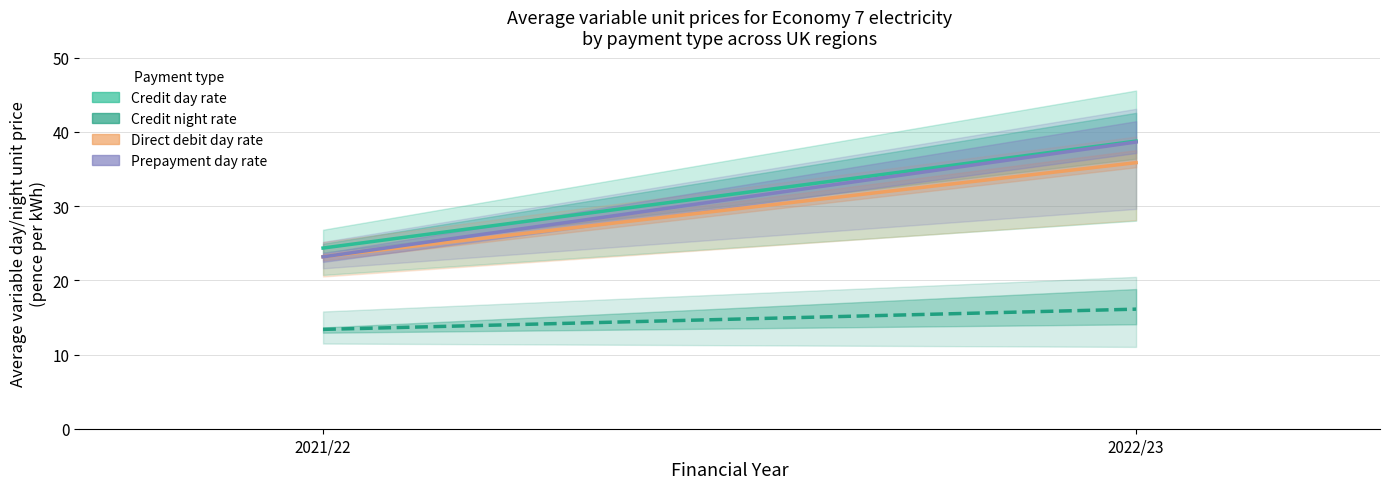

Which category has the highest value in the Direct debit day rate (mean) series?

2022/23